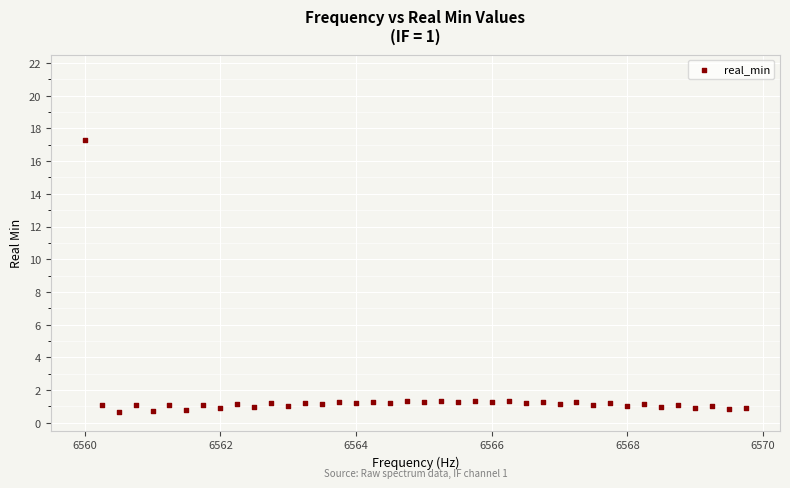

What is the range of Y values (max minus min)?

16.7